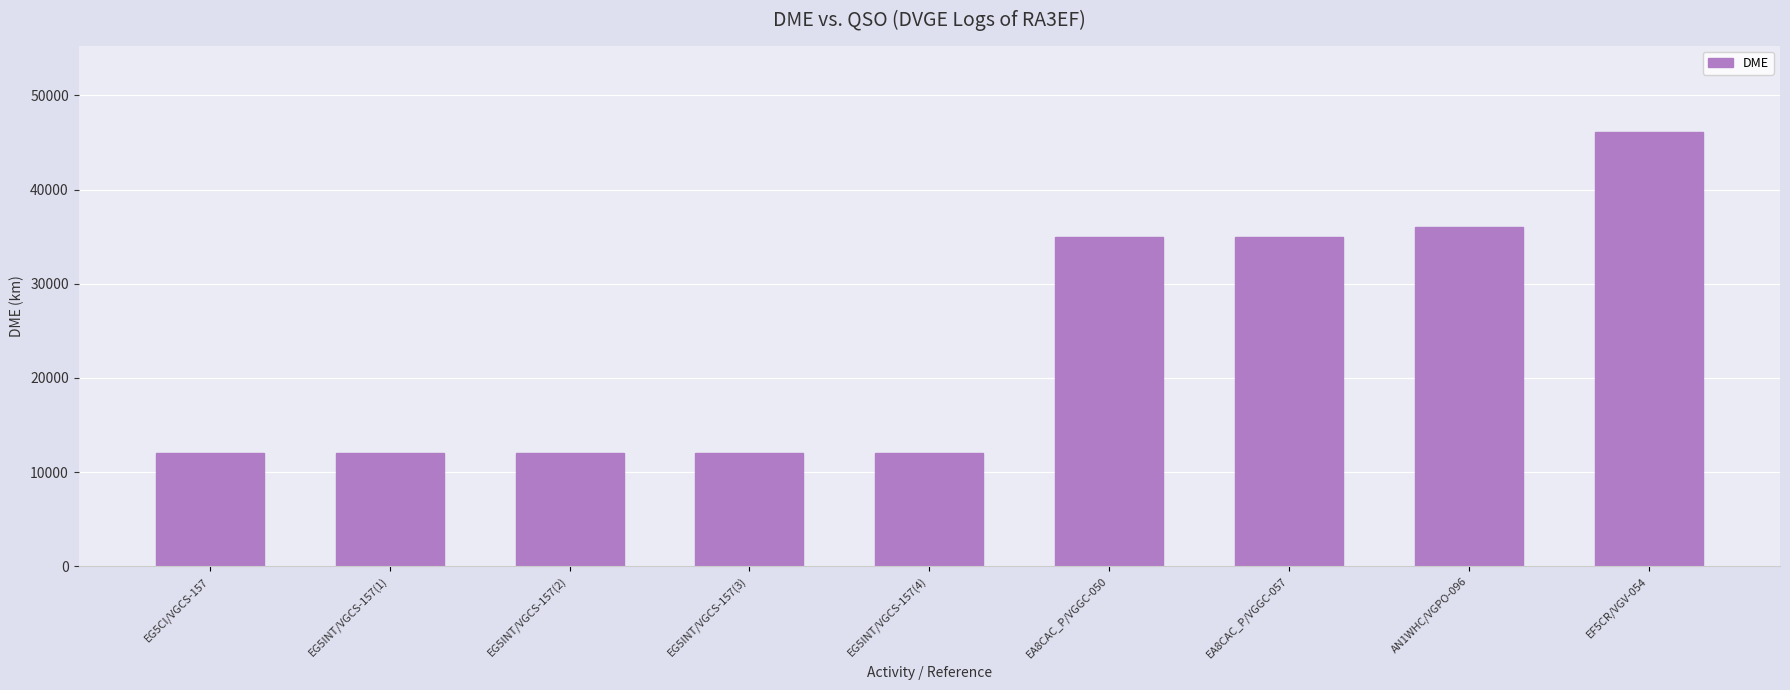

What is the approximate value at EG5INT/VGCS-157(1)?

12040